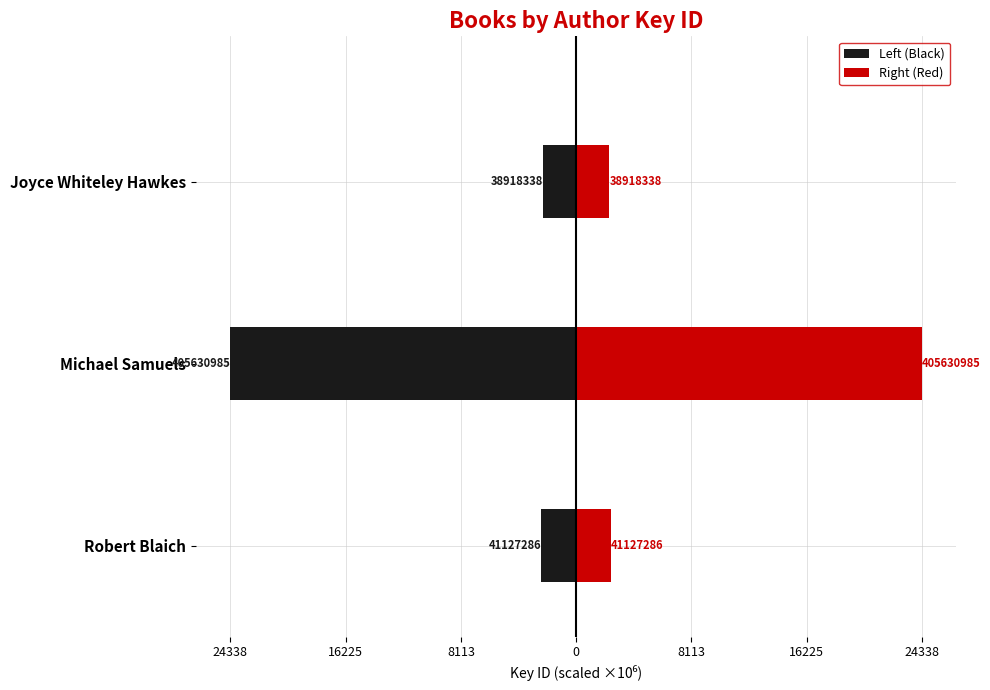

The value of Right (Red) at Michael Samuels is 16349.9. True or false?

False